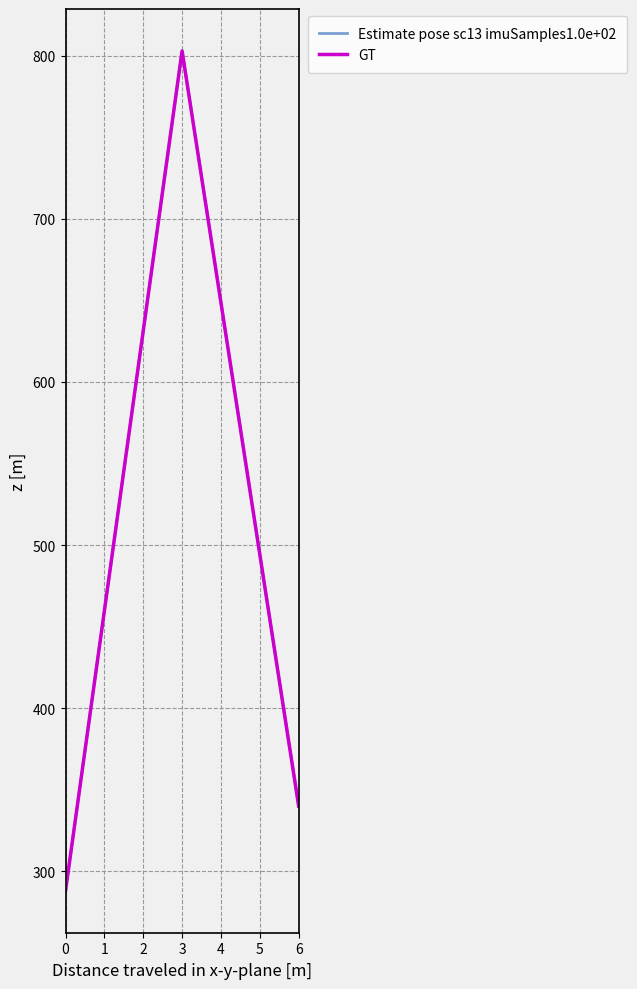

Does the chart have visible grid lines?

Yes